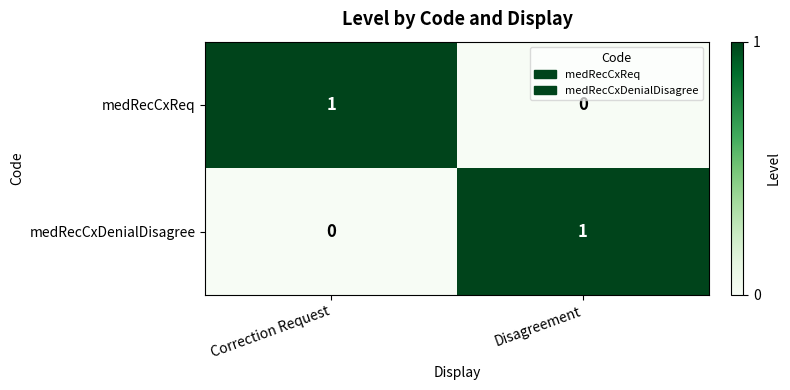

Is the value of medRecCxReq at Correction Request greater than the value of medRecCxDenialDisagree at Correction Request?

Yes